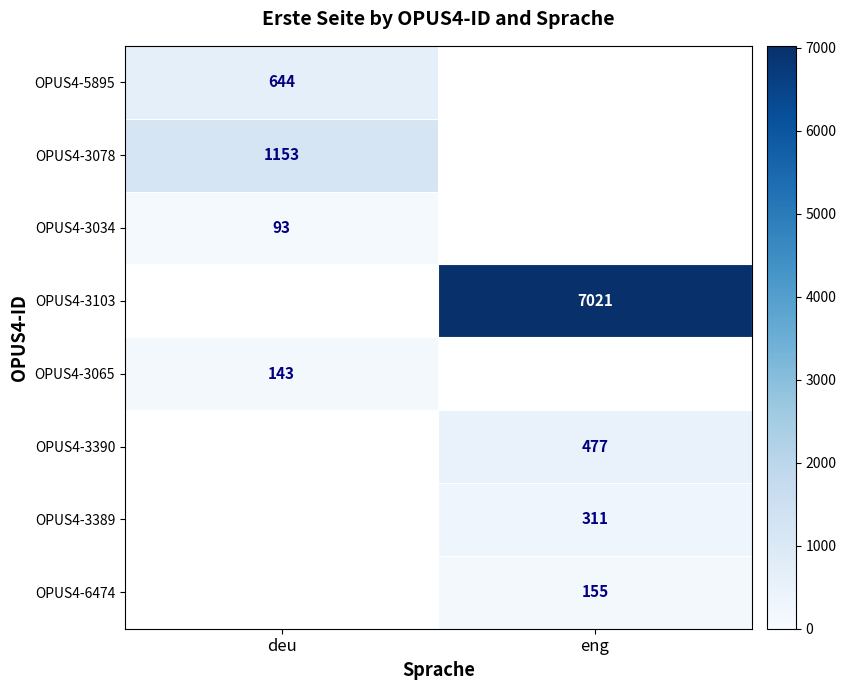

True or false: OPUS4-3065 has a value of 219 at deu.

False